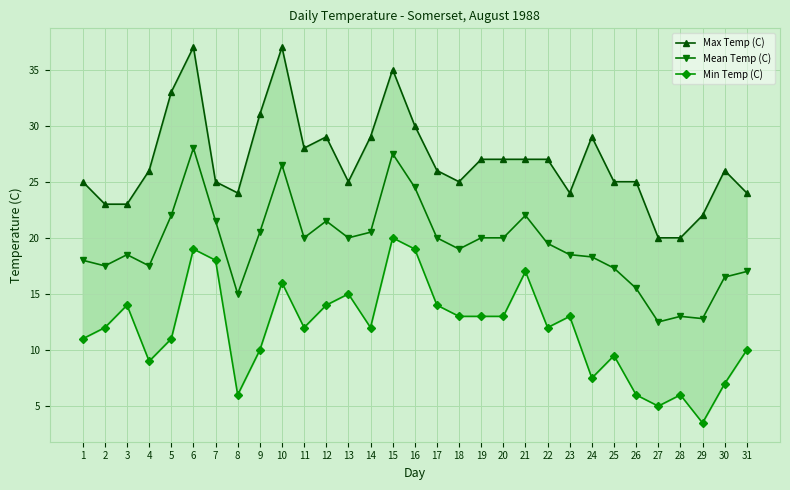

Is it true that Mean Temp (C) equals 20.0 at 17?

True